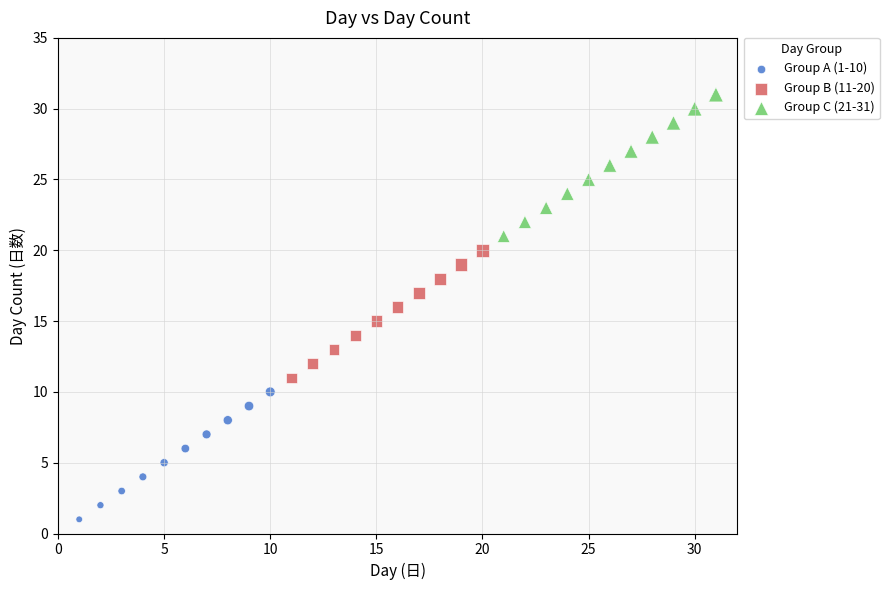

Which series reaches the minimum Y coordinate?

Group A (1-10)